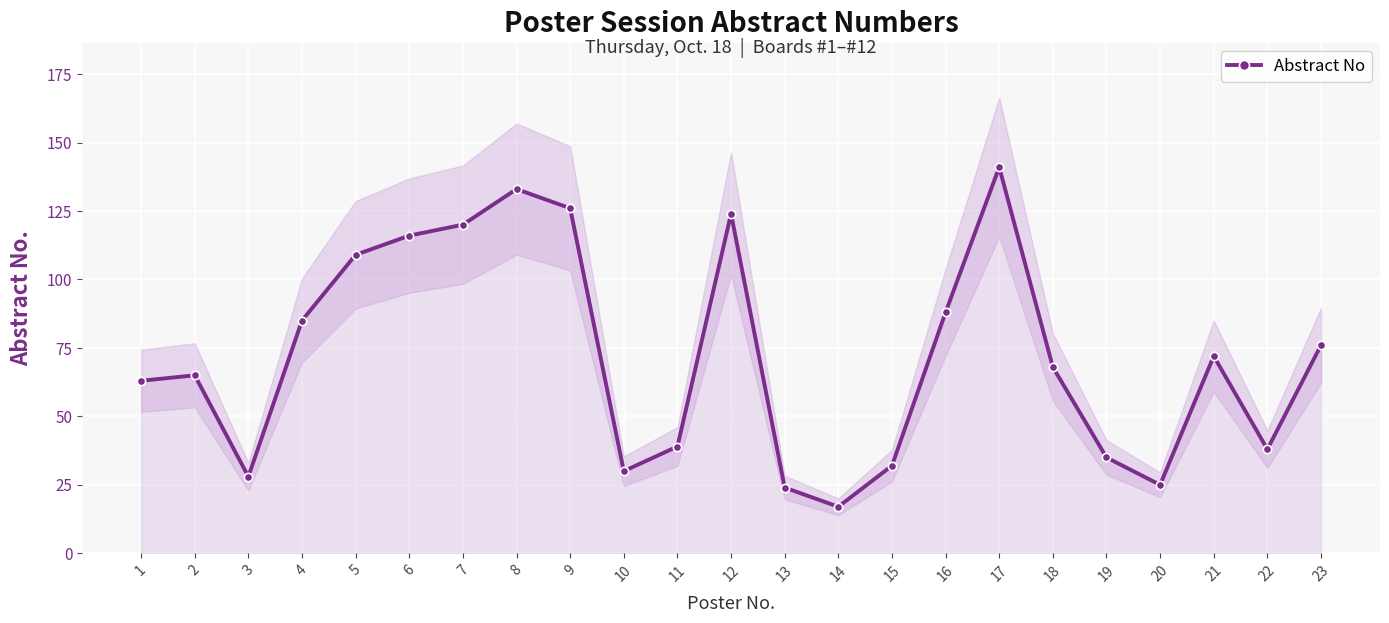

Reading left to right, list all the values displayed in this chart.

1=63	2=65	3=28	4=85	5=109	6=116	7=120	8=133	9=126	10=30	11=39	12=124	13=24	14=17	15=32	16=88	17=141	18=68	19=35	20=25	21=72	22=38	23=76